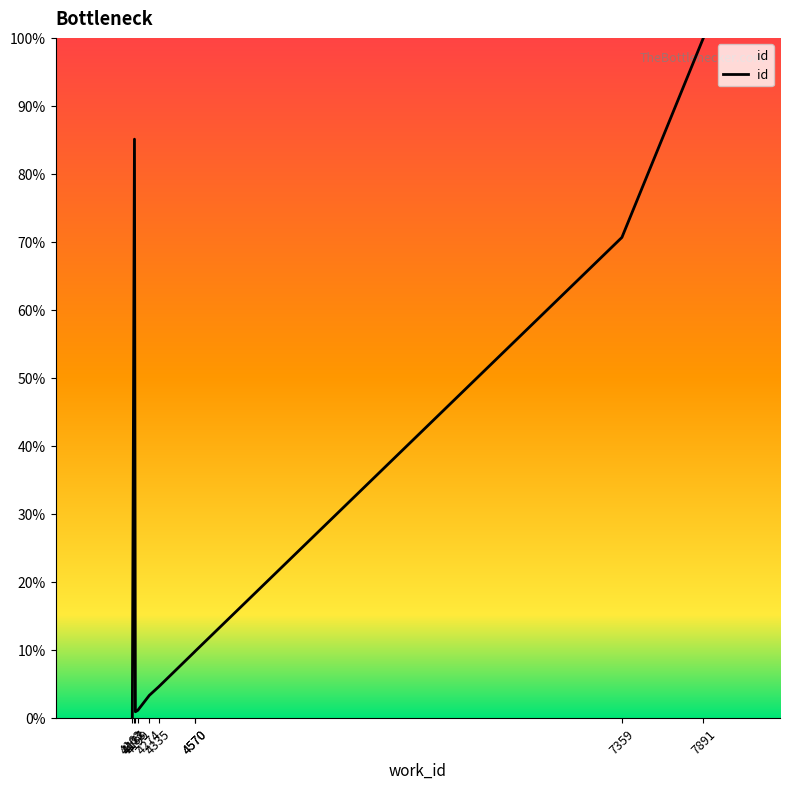

How many points are lower than both their immediate neighbors (excluding endpoints)?

1